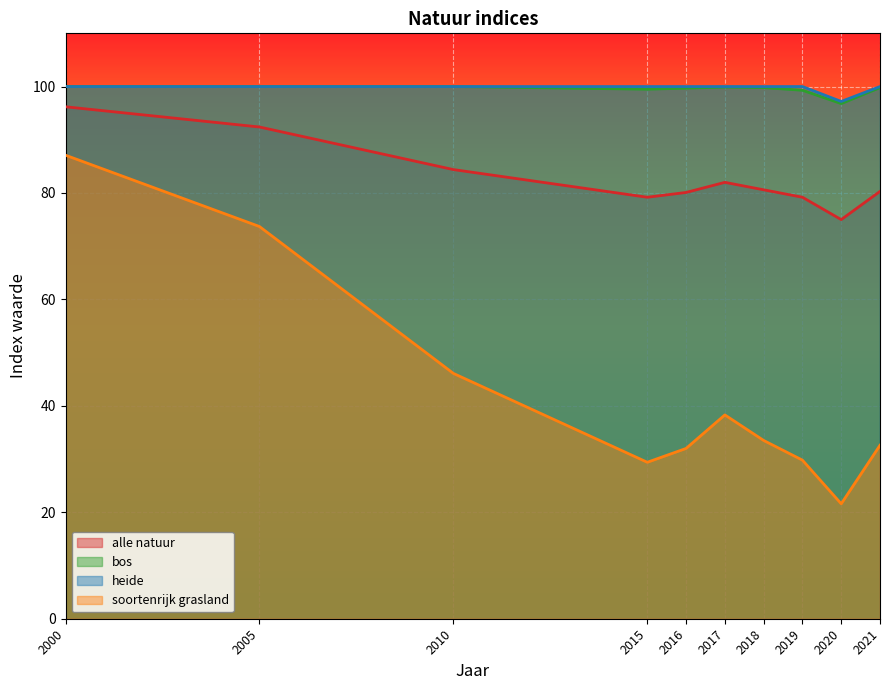

Which series has the widest spread of values?

soortenrijk grasland